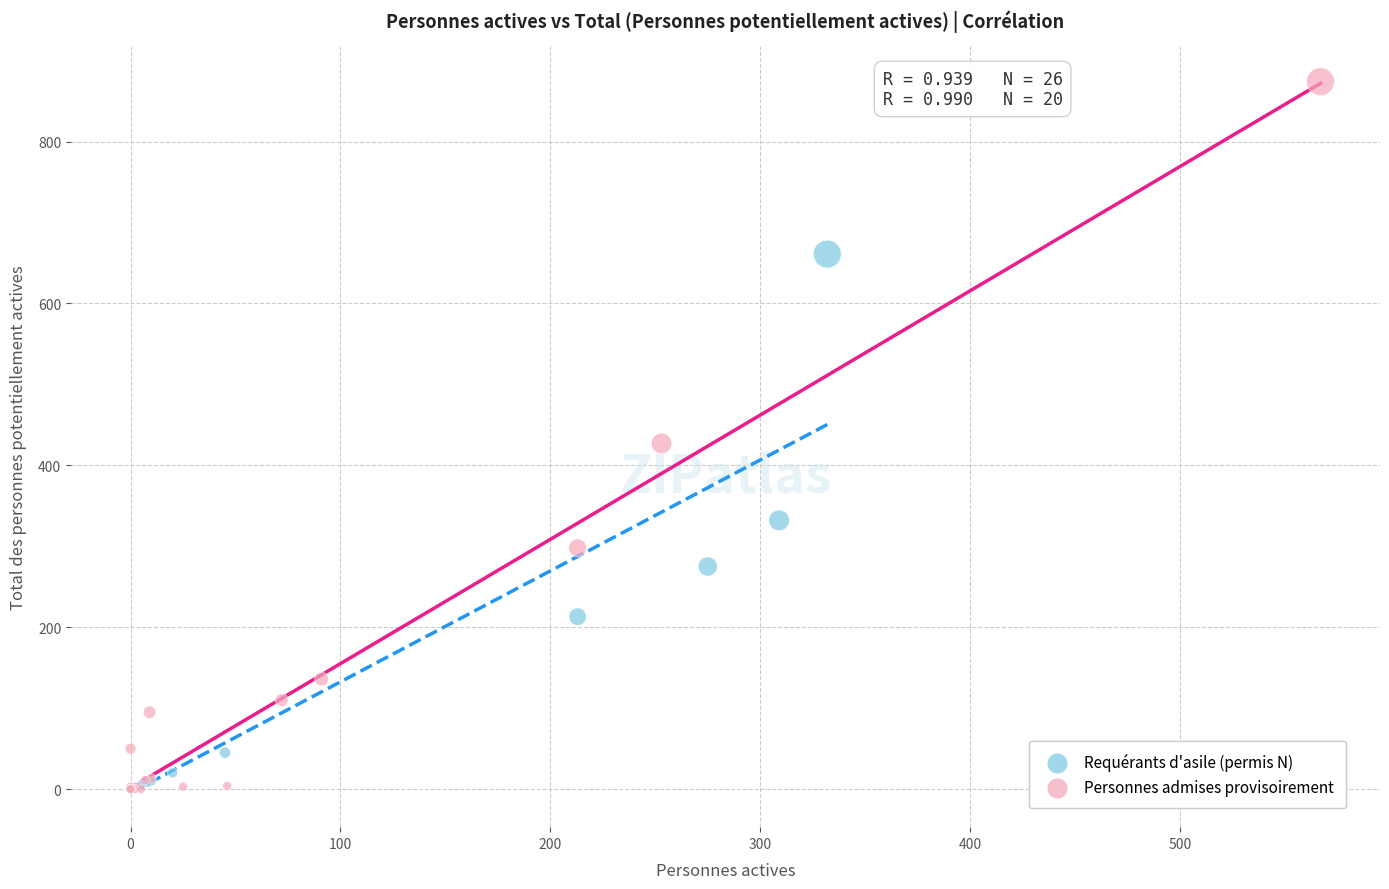

Which series contains the highest Y value?

Personnes admises provisoirement